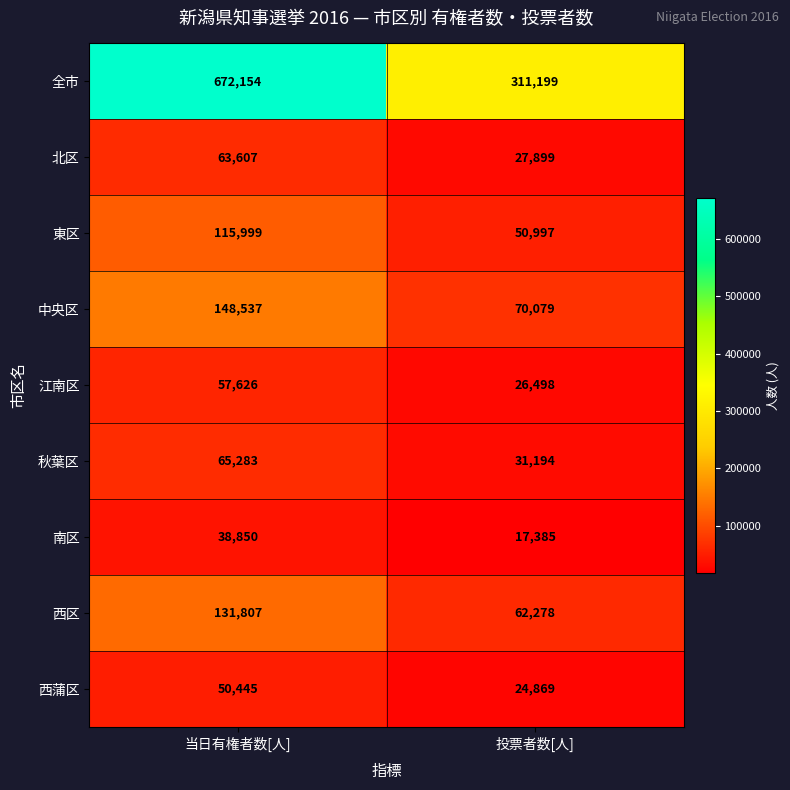

What is the average value of the 中央区 series?

109308